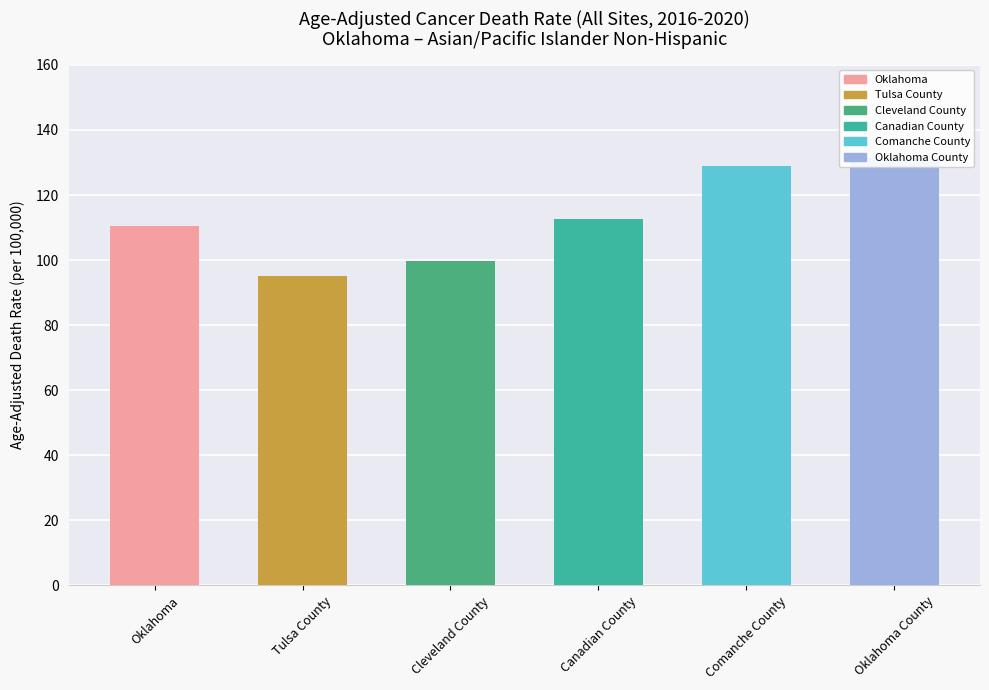

What is the difference between the maximum and minimum values?

36.3